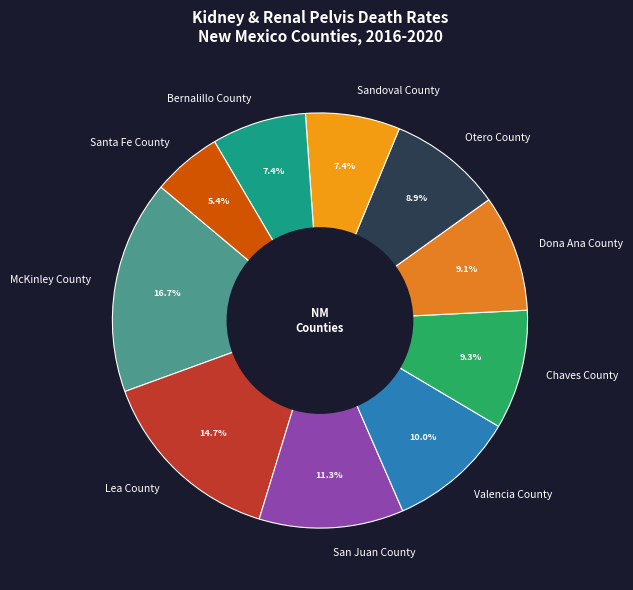

What is the total percentage of Bernalillo County and Santa Fe County?

12.8%